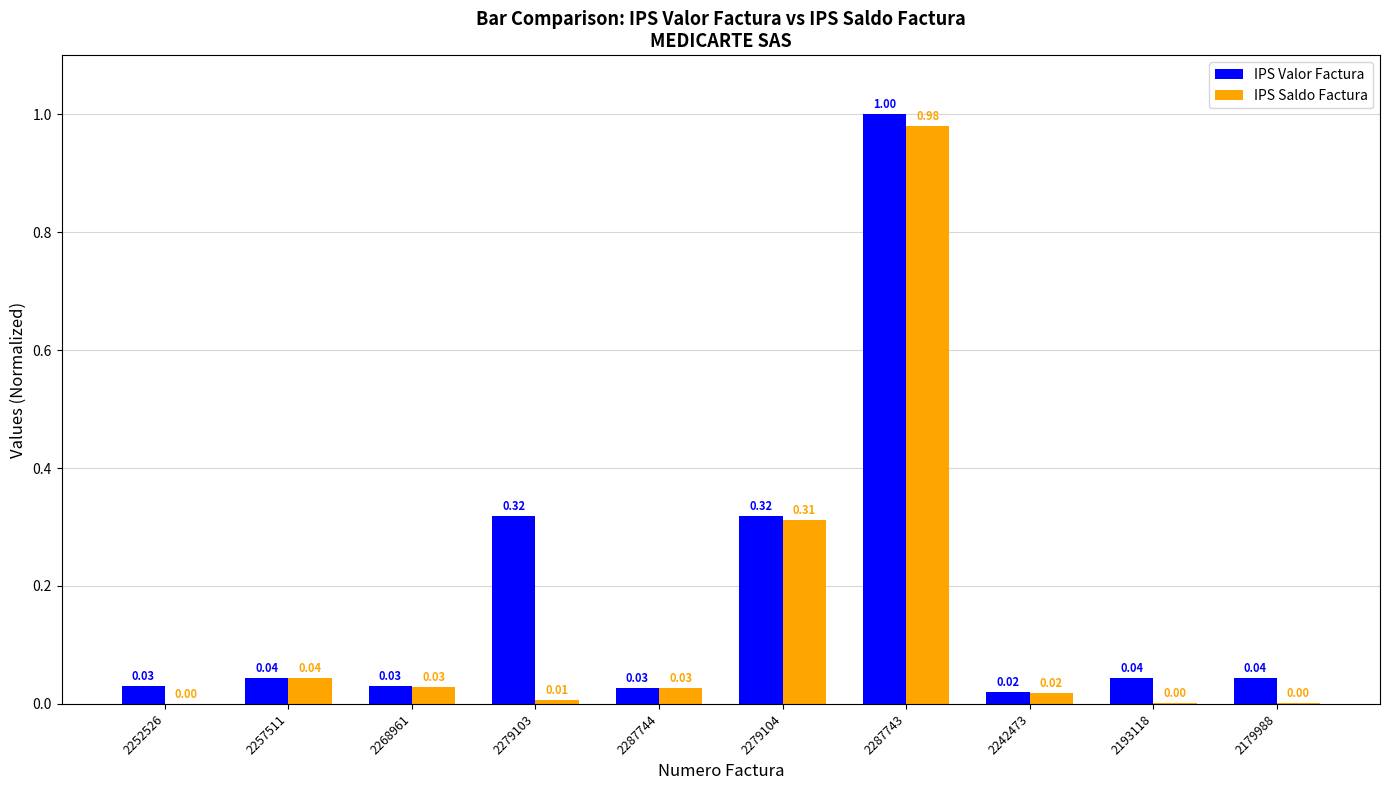

Between 2252526 and 2193118, which series saw the biggest shift?

IPS Valor Factura